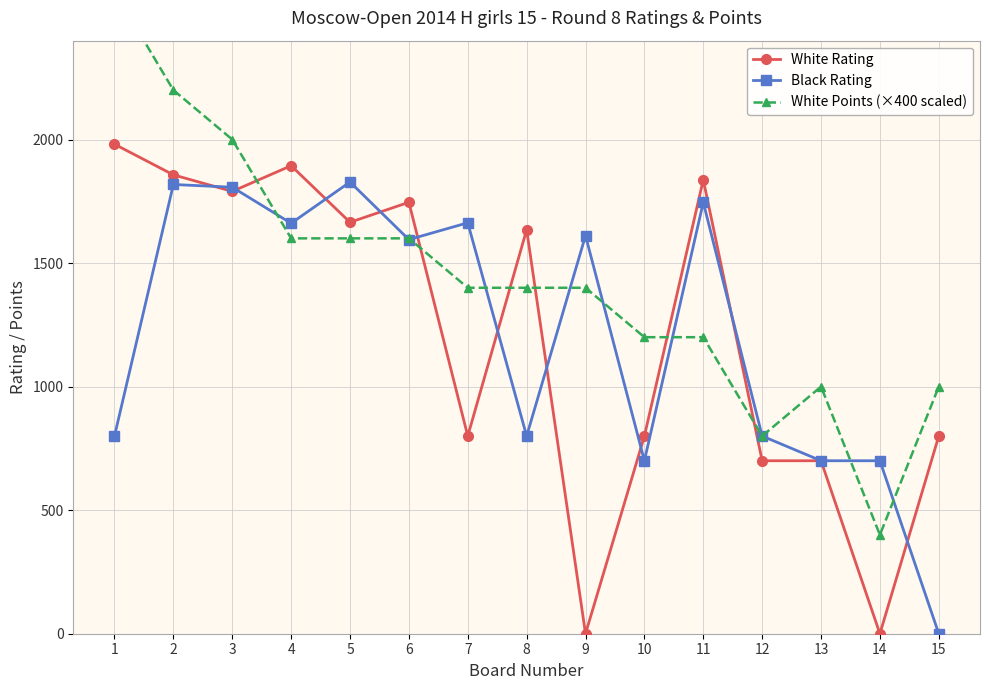

What is the value of the White Rating point at the 11th from the left?

1837